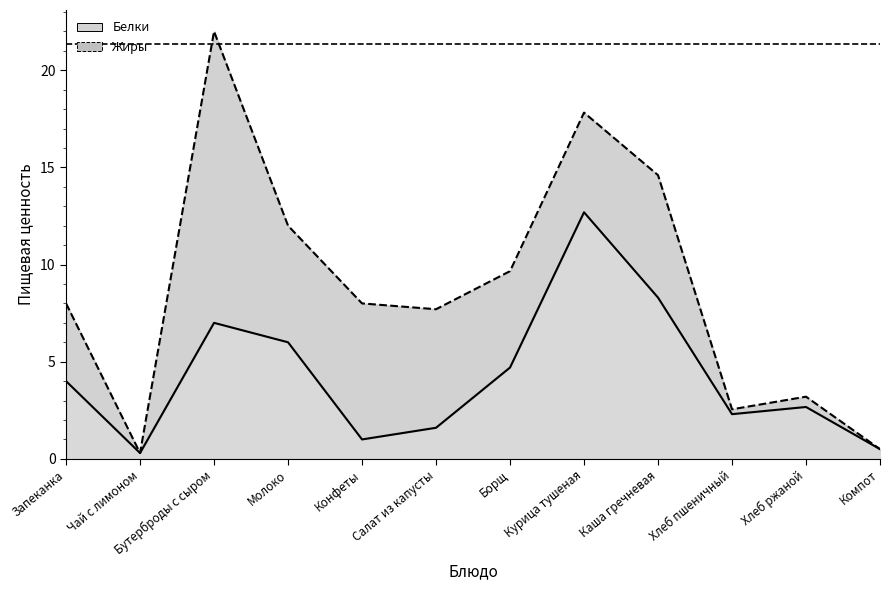

True or false: the data shows 2.7 at Хлеб ржаной.

True